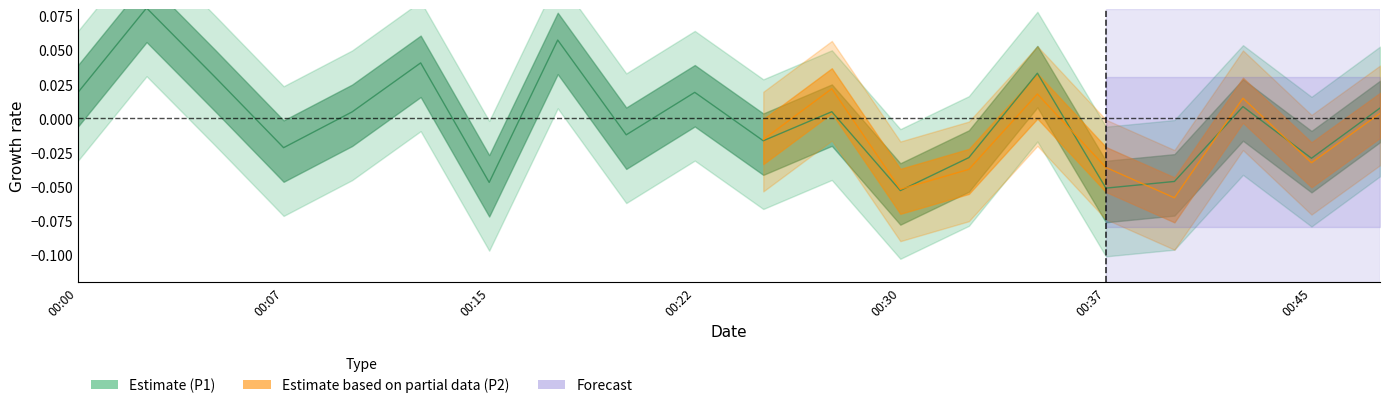

What is the change in value from 00:07 to 00:12?

+0.1